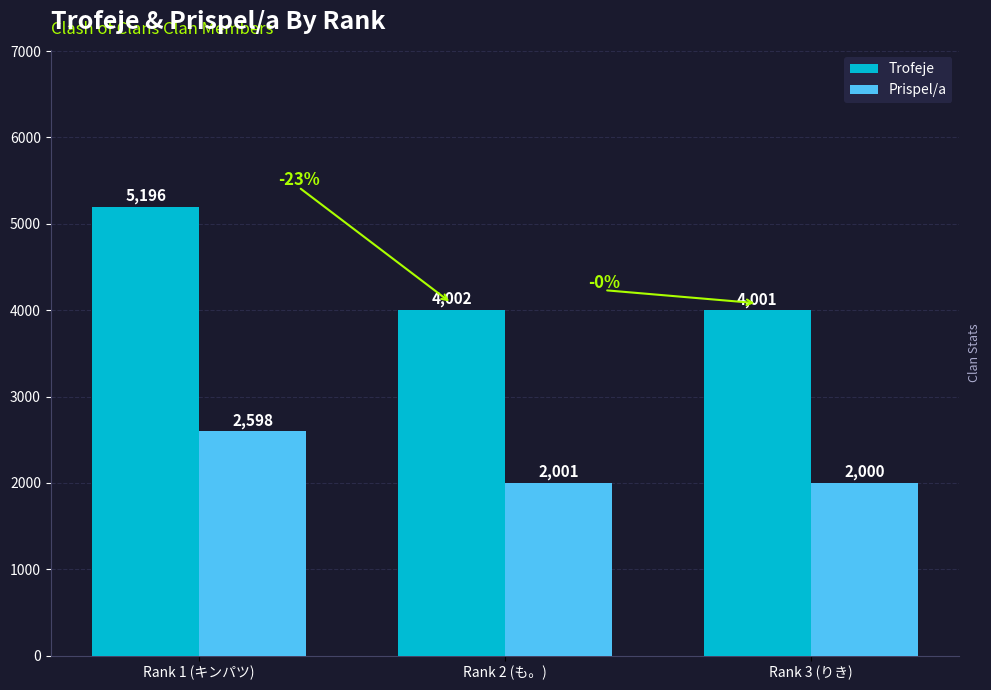

List the series in order of their overall mean, highest first.

Trofeje, Prispel/a